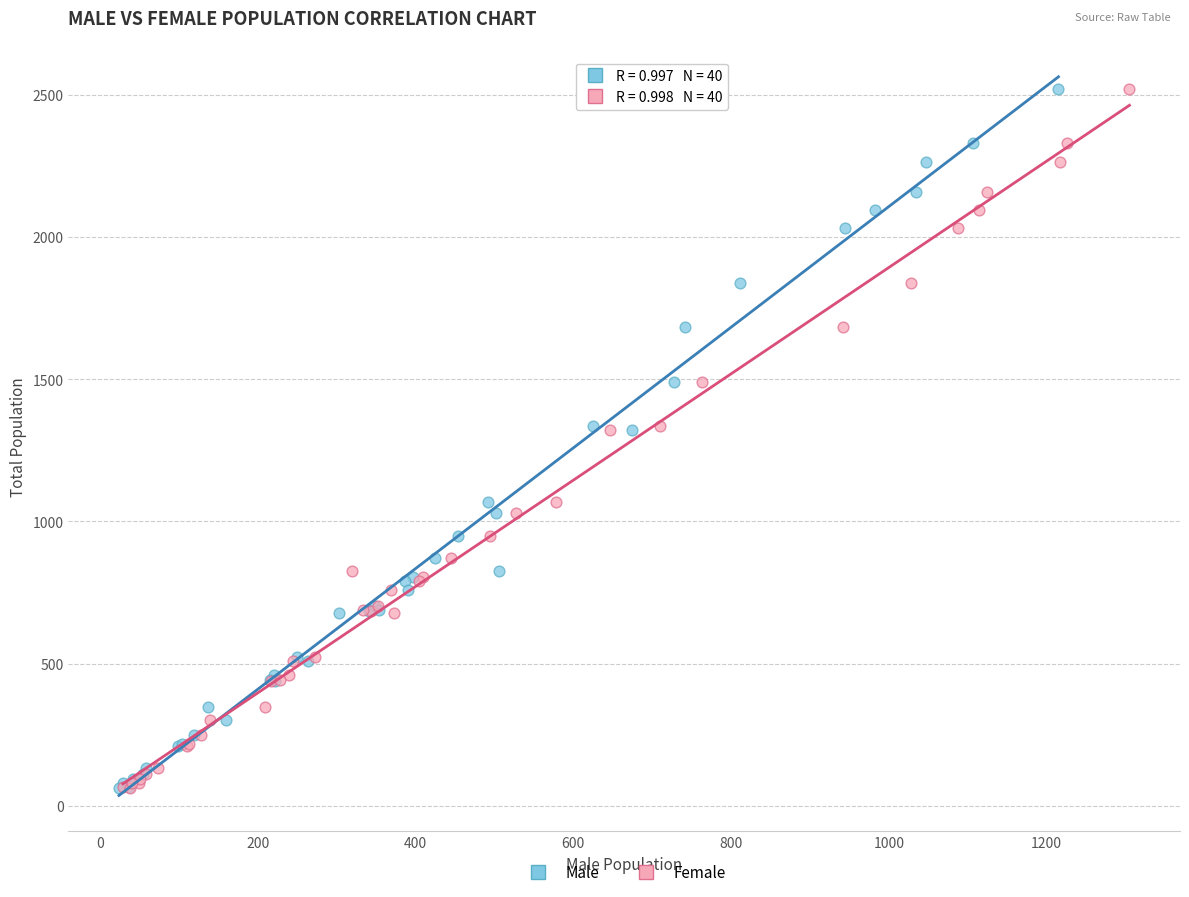

What are all the series names shown in the legend?

Male, Female